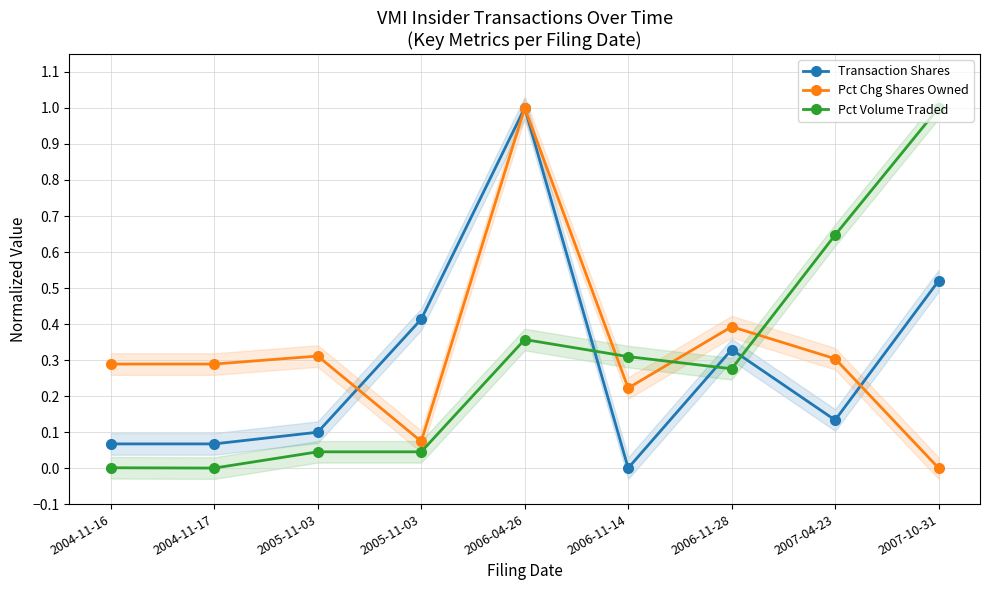

Between 2006-04-26 and 2006-11-28, which series saw the biggest shift?

Transaction Shares